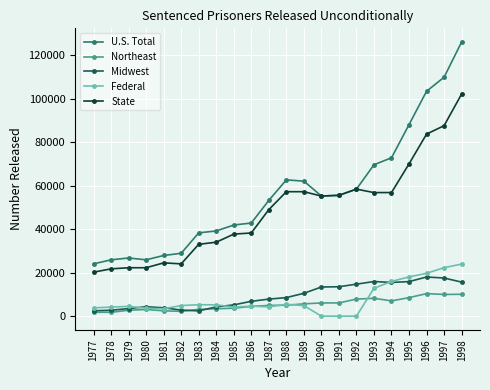

The value of State at 1981 is 31975. True or false?

False